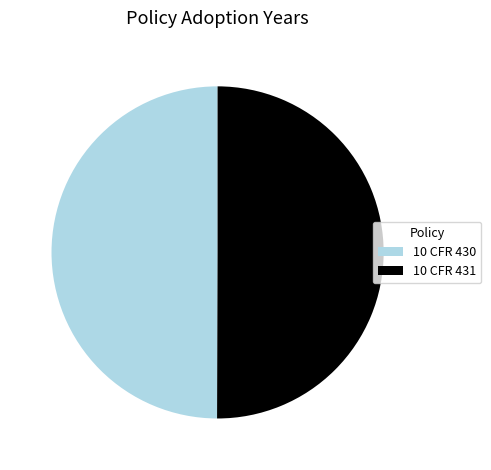

Is it true that 10 CFR 431 is 55% of the pie?

False